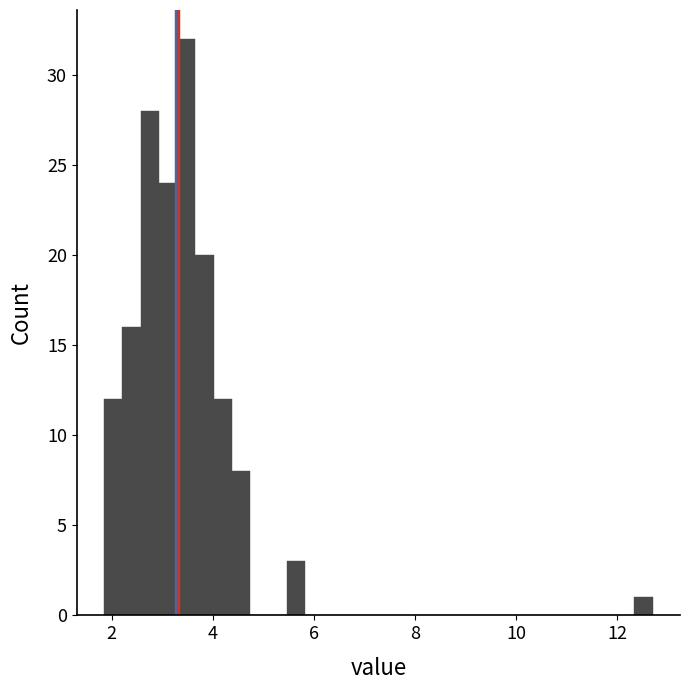

Read against the x-axis, roughly where is the centre of the tallest bar?

3.4